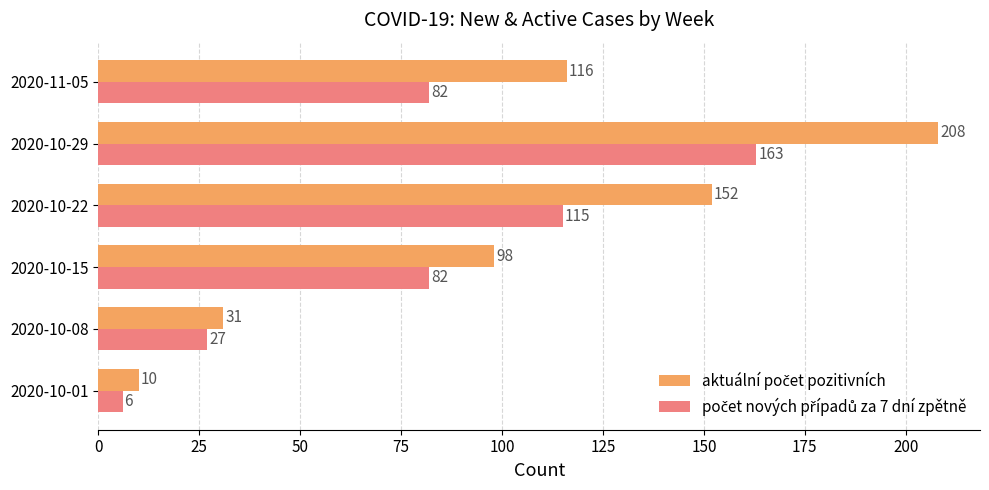

What is the spread (max minus min) of values at 2020-10-08?

4